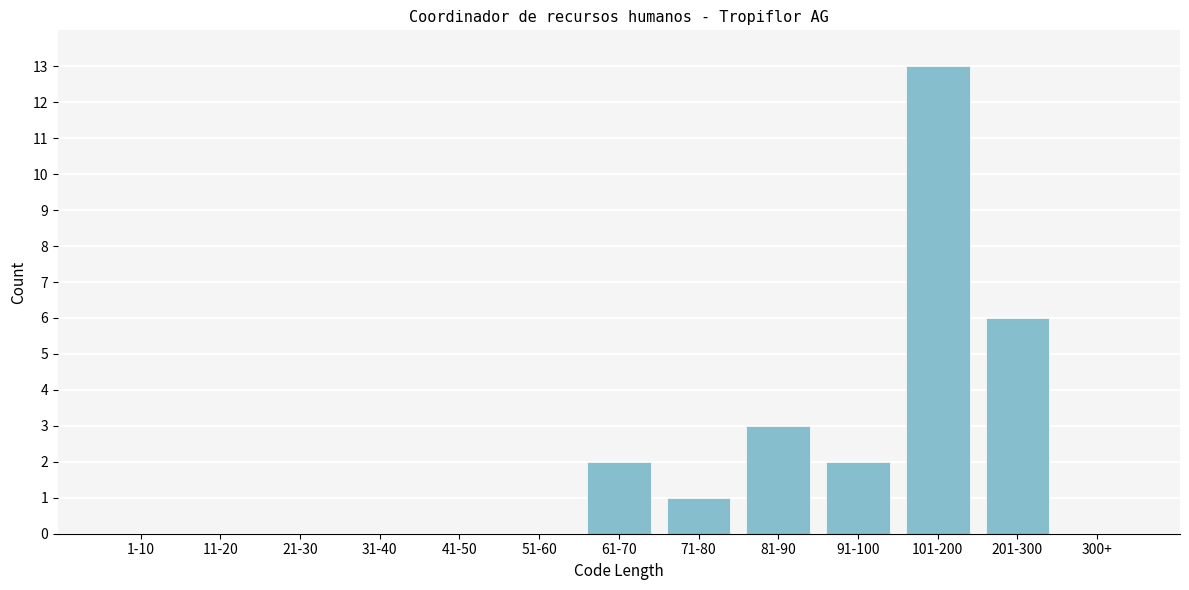

Reading right to left, what are all the values shown in this chart?

300+=0	201-300=6	101-200=13	91-100=2	81-90=3	71-80=1	61-70=2	51-60=0	41-50=0	31-40=0	21-30=0	11-20=0	1-10=0